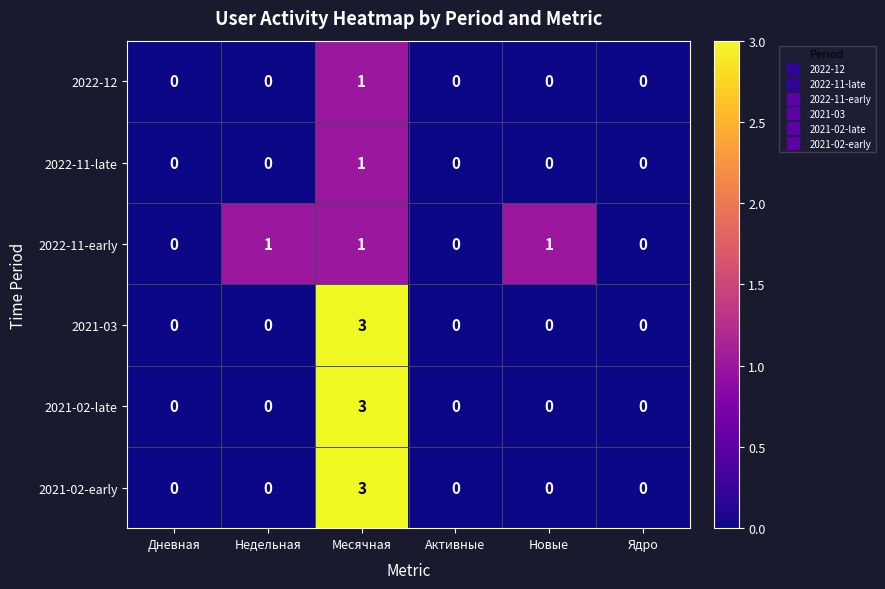

Count the 2022-11-late values in the range 0 to 1.

6